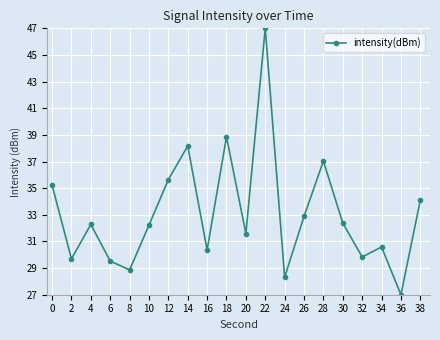

The value at 20 is 31.6. True or false?

True